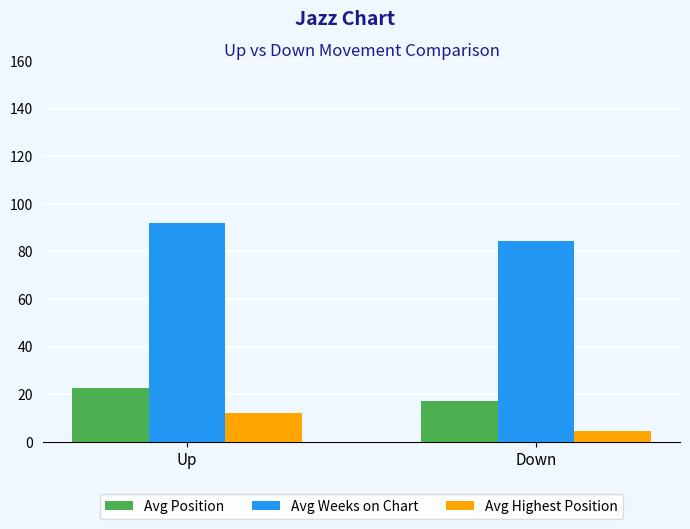

Which series has the largest total across all categories?

Avg Weeks on Chart